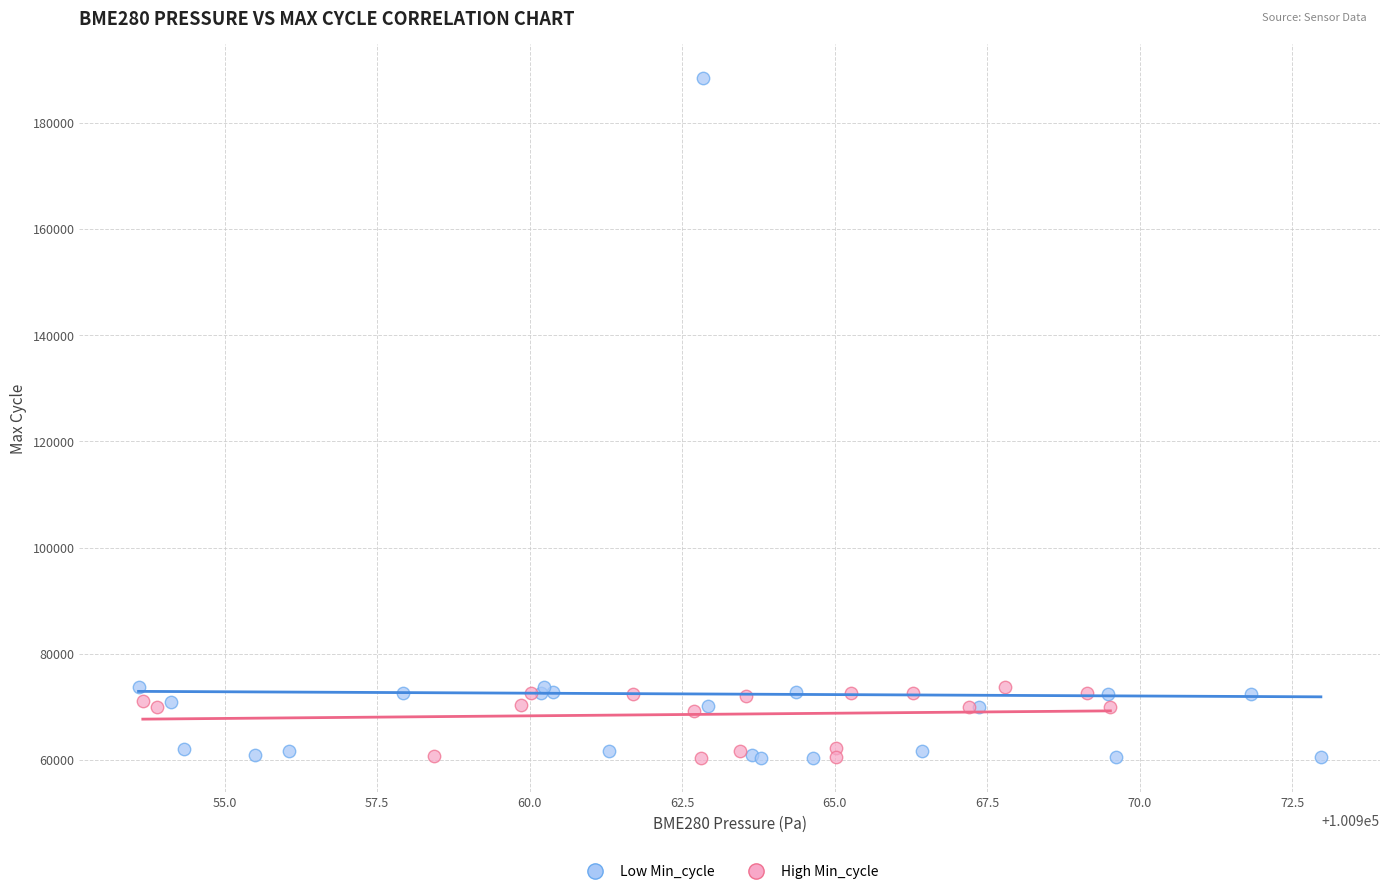

Which series has the widest spread of Y values?

Low Min_cycle